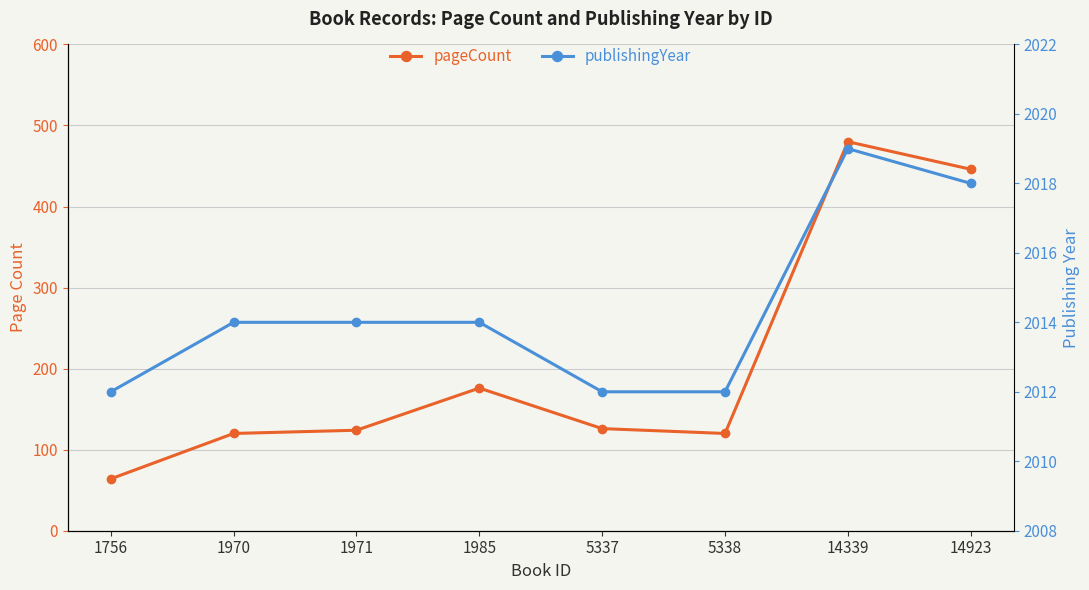

True or false: publishingYear has more than 0 interior local peaks.

True